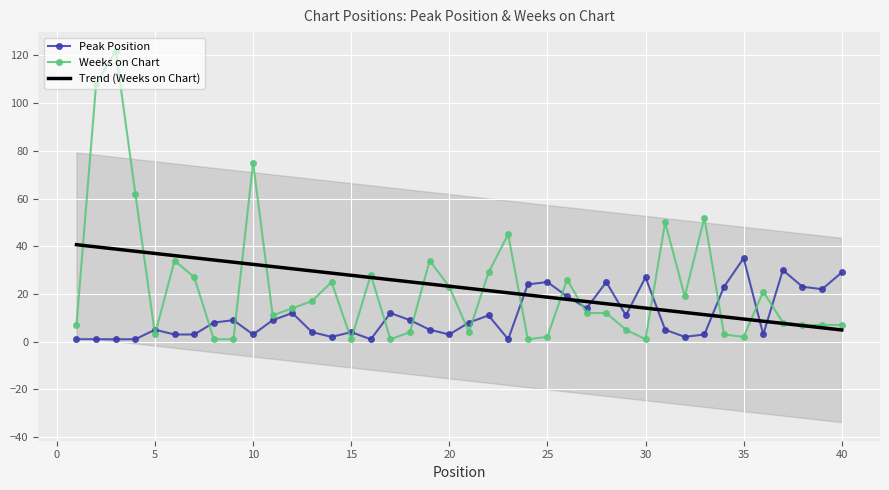

Which has a higher value, 11 or 37?

37